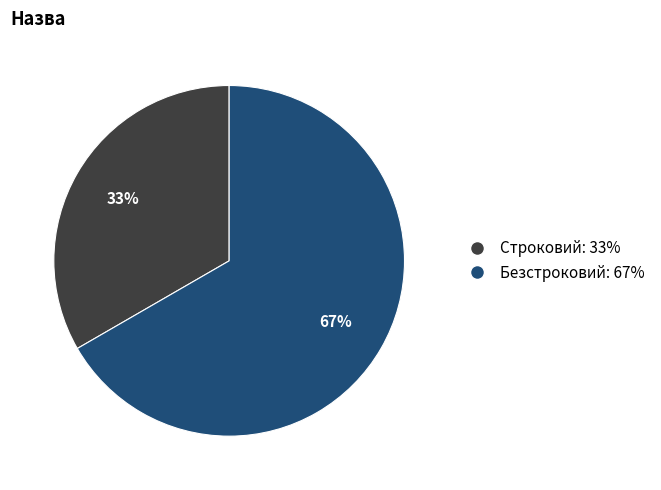

To the nearest percent, what percentage of the pie is Строковий?

33%